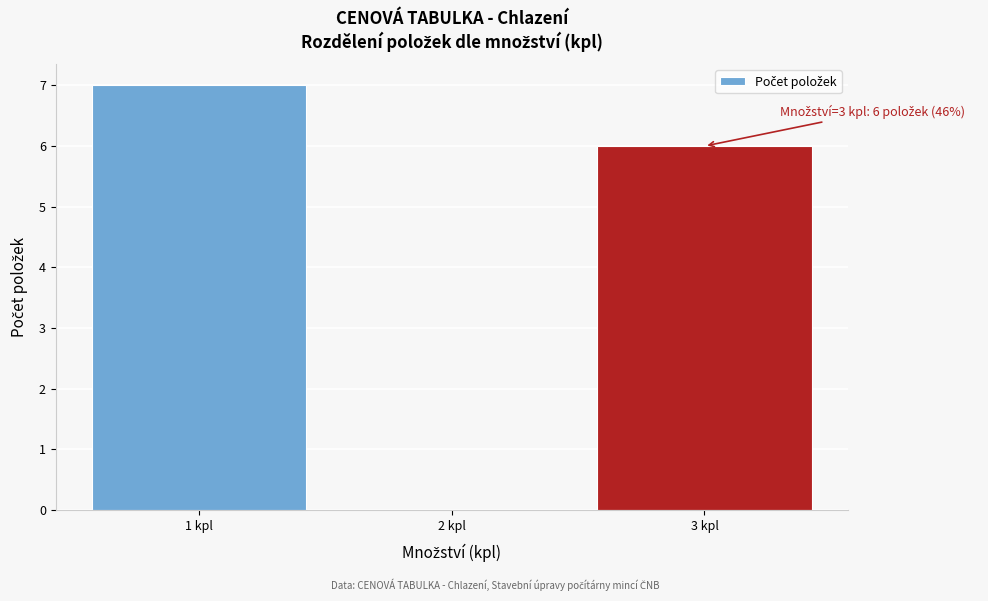

Which range on the x-axis has the tallest bar?

0.5 to 1.5